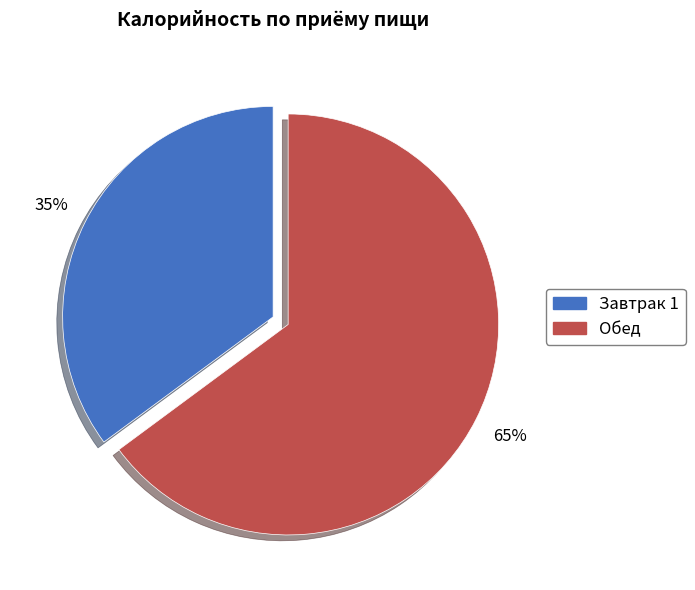

To the nearest percent, what percentage of the pie is Обед?

65%